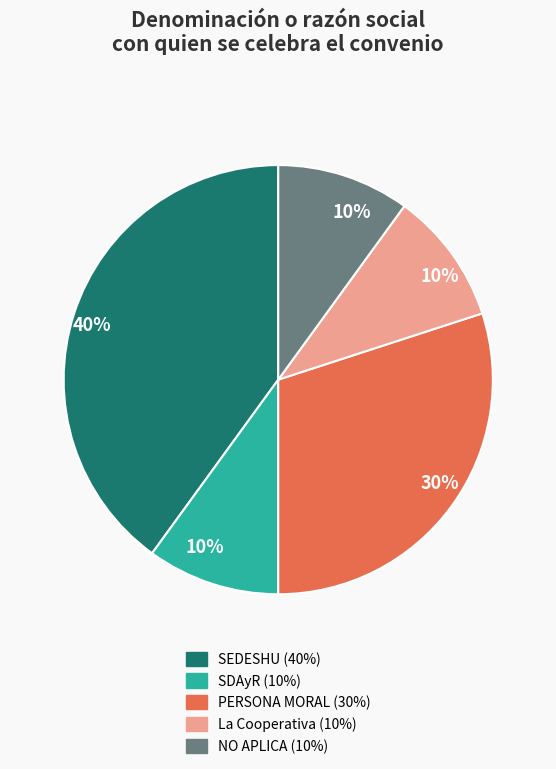

To the nearest percent, what is the difference between the largest and smallest slice percentages?

30%